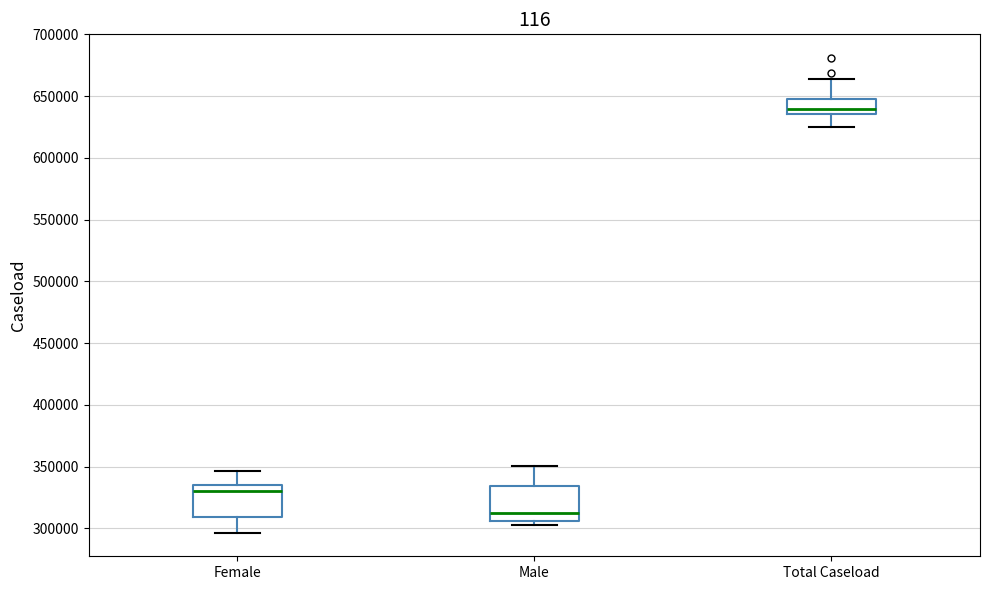

Where does the median line of the box for Male sit on the y-axis? The values are not printed on the chart, so give them approximately, as read against the axis.

315000